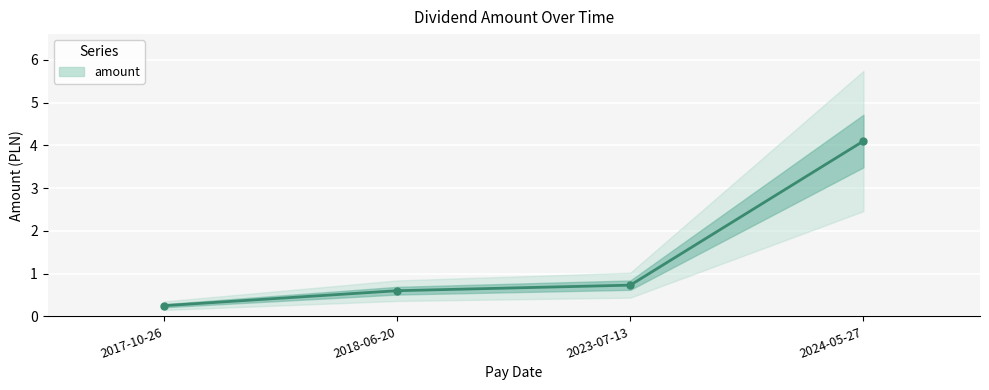

What is the maximum value shown in the chart?

4.1